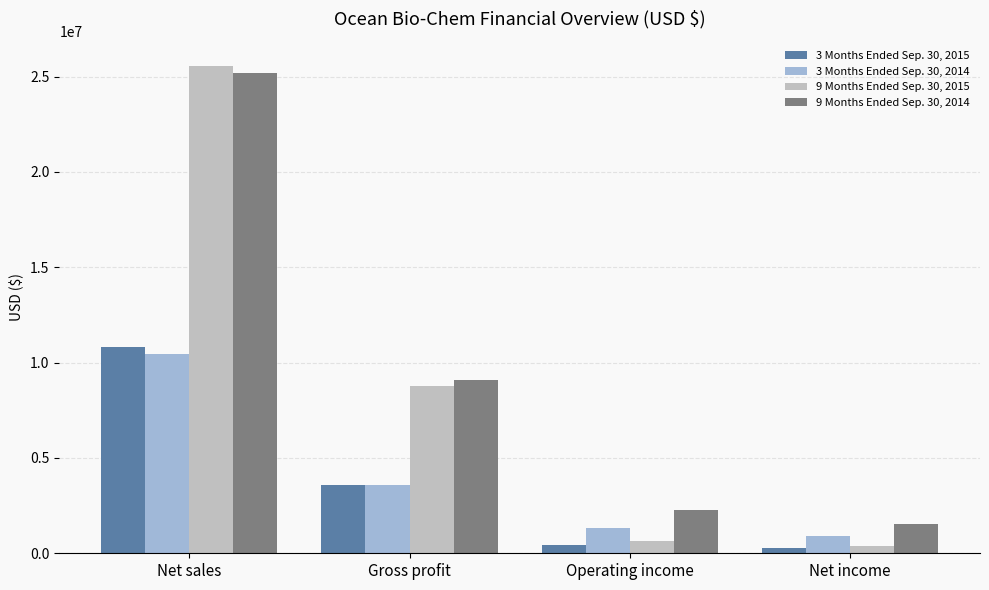

Is the value of 3 Months Ended Sep. 30, 2015 at Net income greater than the value of 9 Months Ended Sep. 30, 2014 at Gross profit?

No